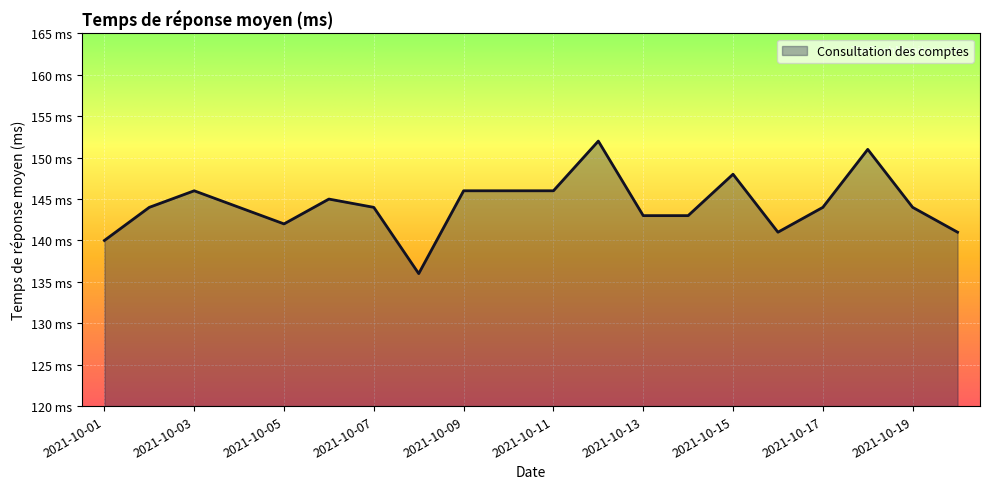

What is the average value?

144